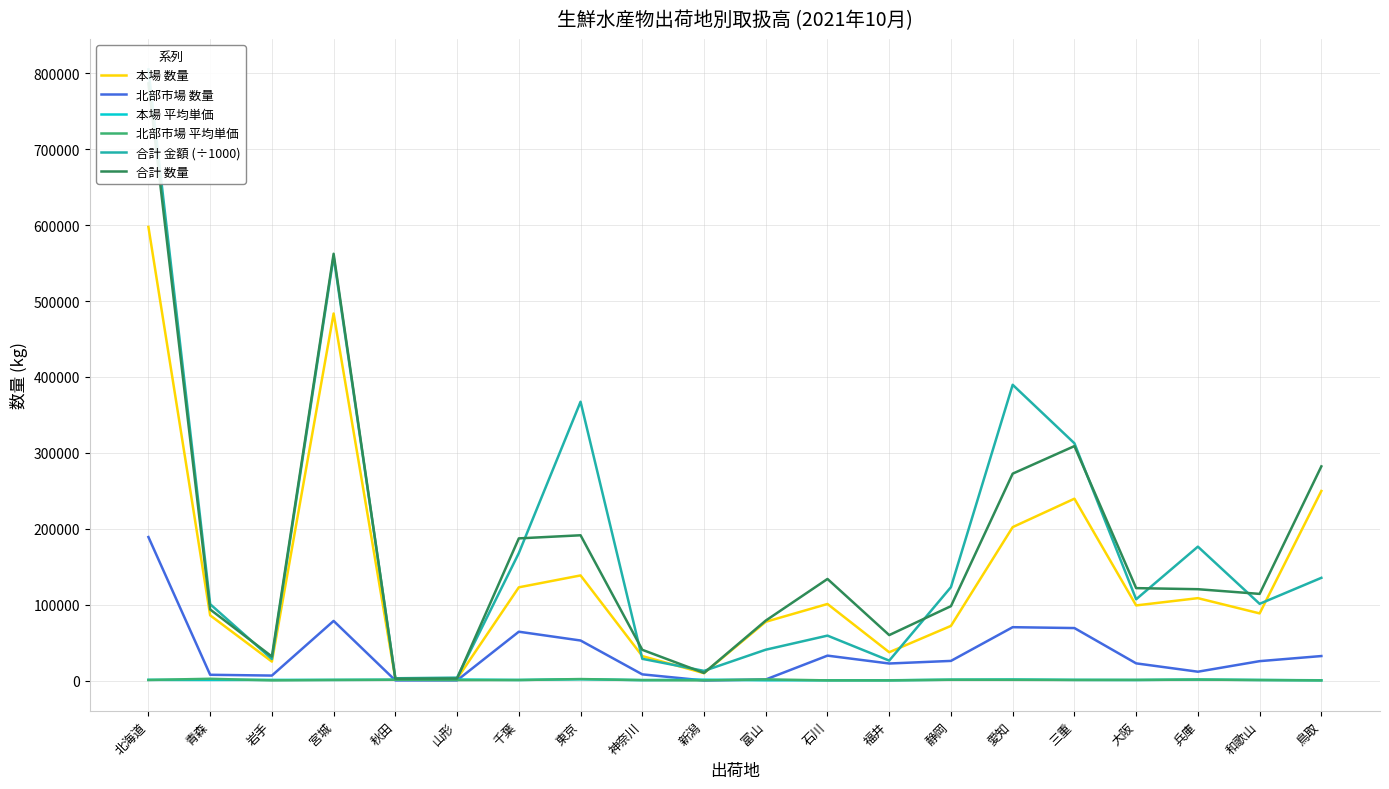

What is the sum of the 北部市場 平均単価 values at 富山 and 和歌山?

2498